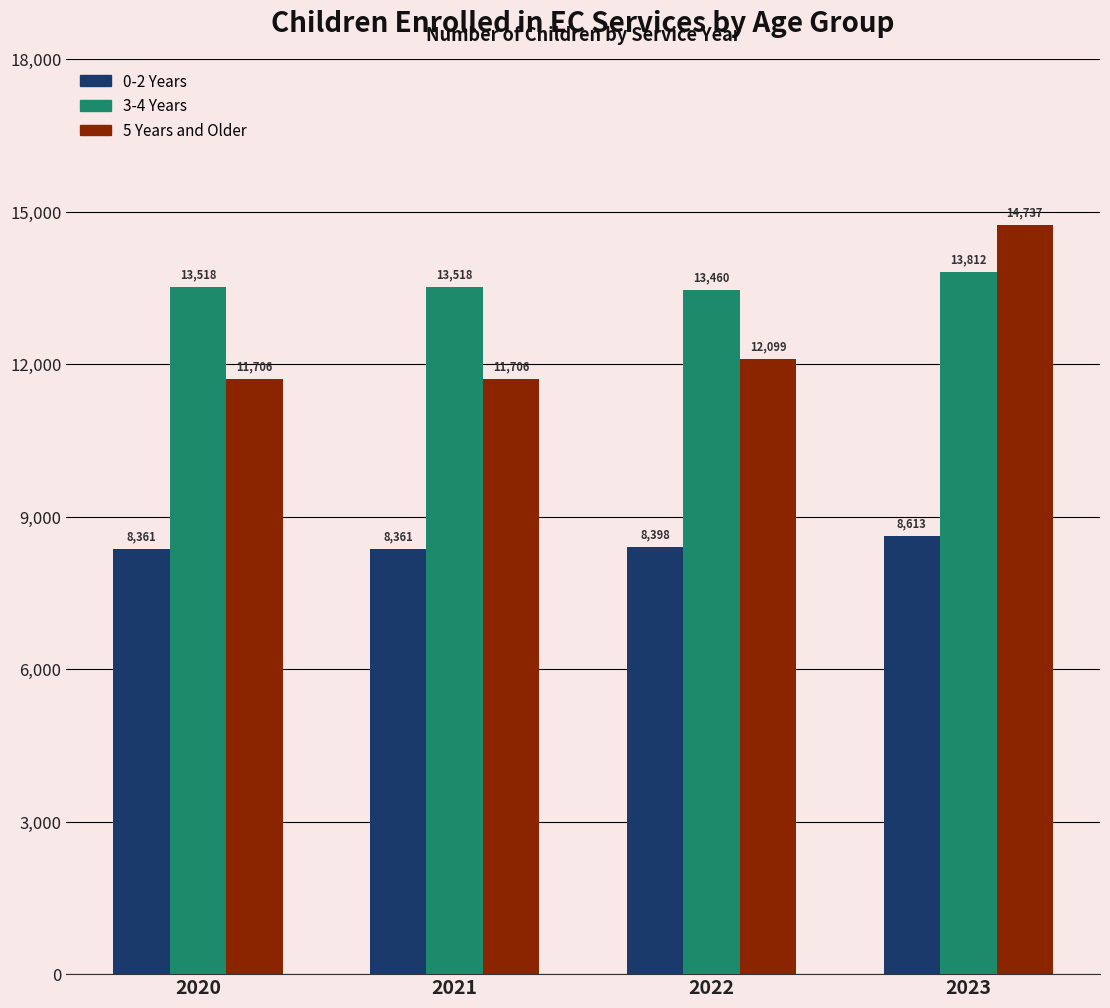

At which category is the sum across all series the highest?

2023